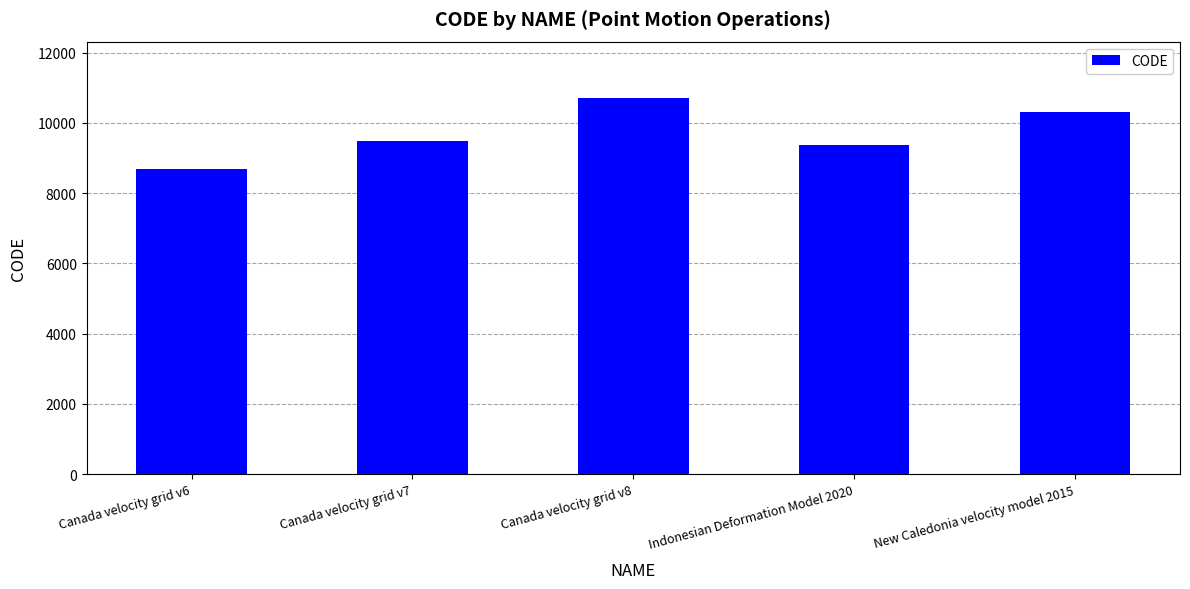

Read the value at Canada velocity grid v8, to the nearest 10.

10710